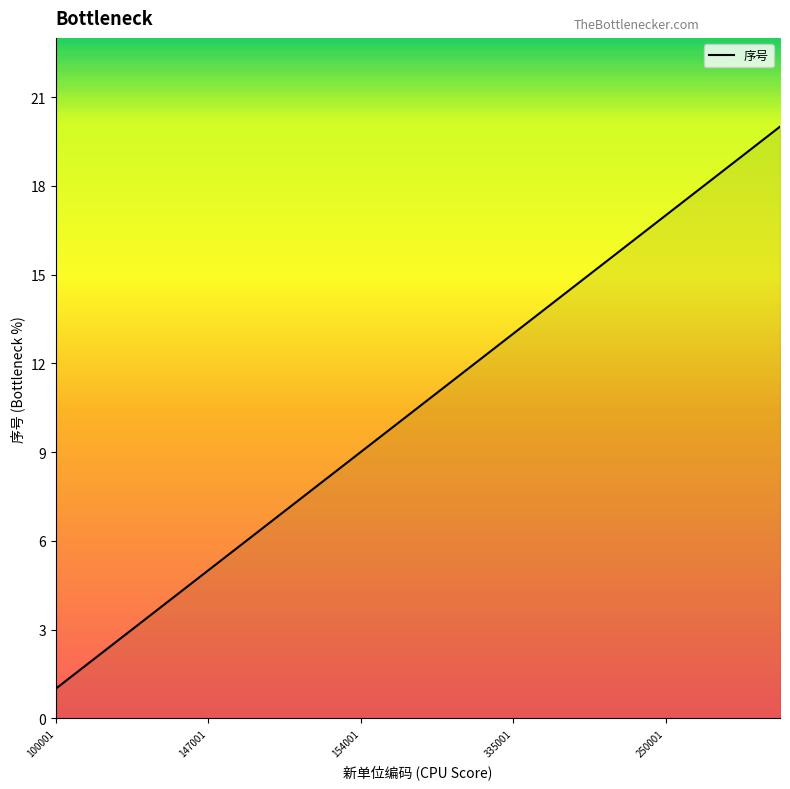

Reading left to right, what are all the values shown in this chart?

1	2	3	4	5	6	7	8	9	10	11	12	13	14	15	16	17	18	19	20